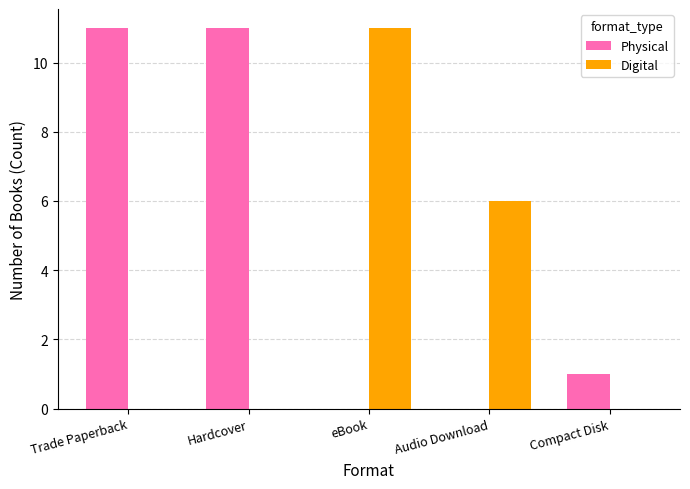

What is the sum of the Digital values at Compact Disk and Audio Download?

6